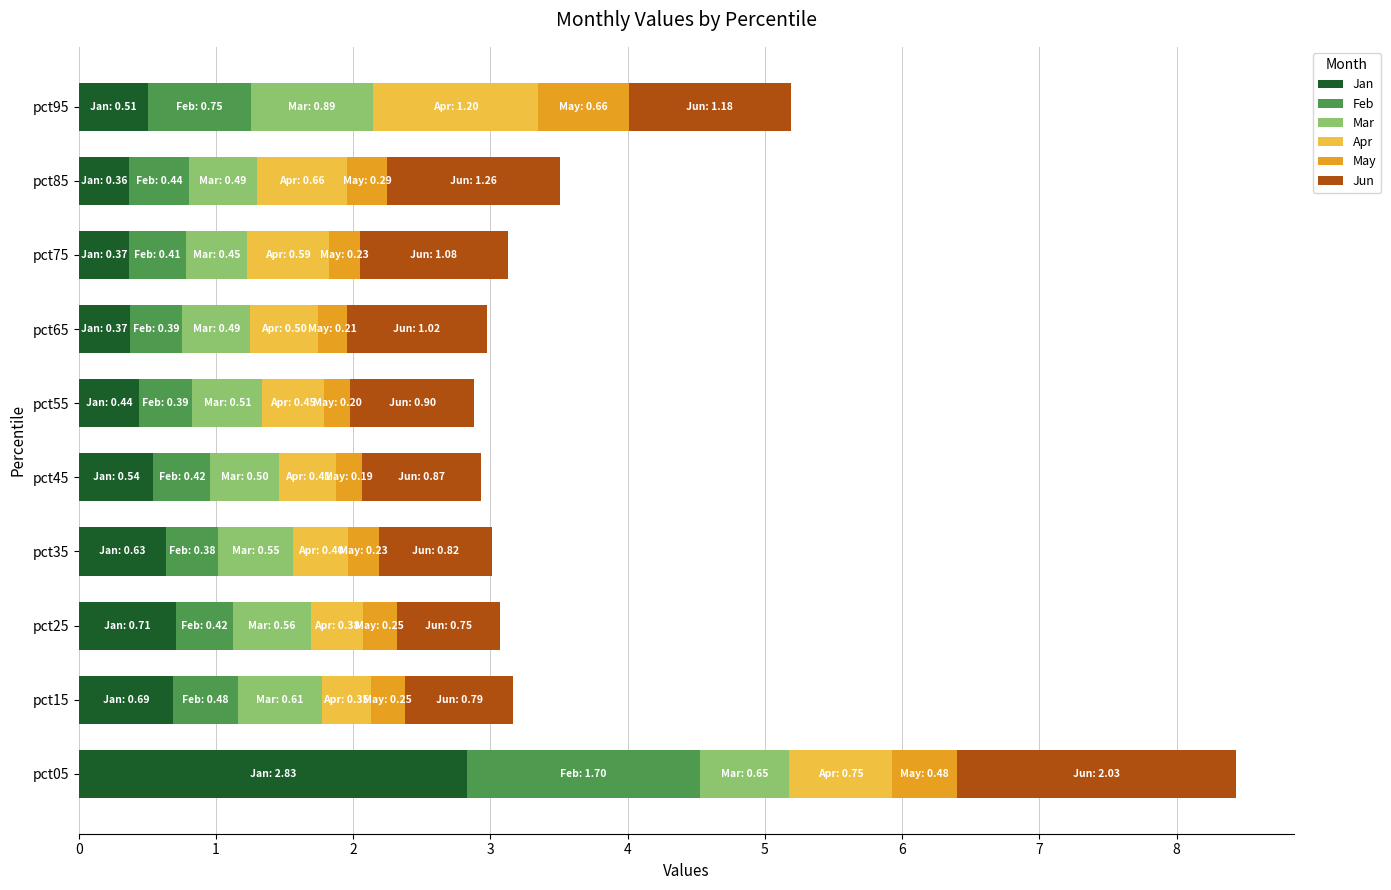

Which category has the highest value in the Jan series?

pct05